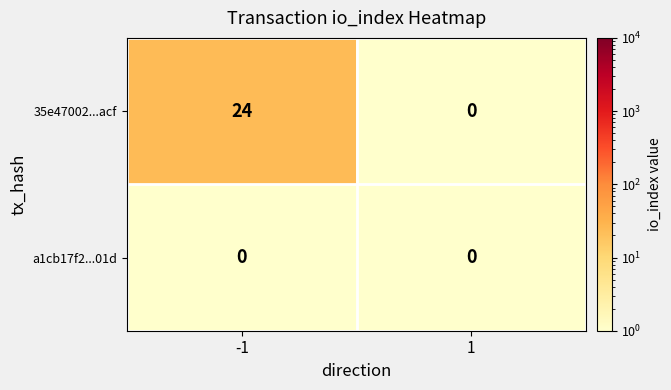

What is the maximum value shown in the chart?

24